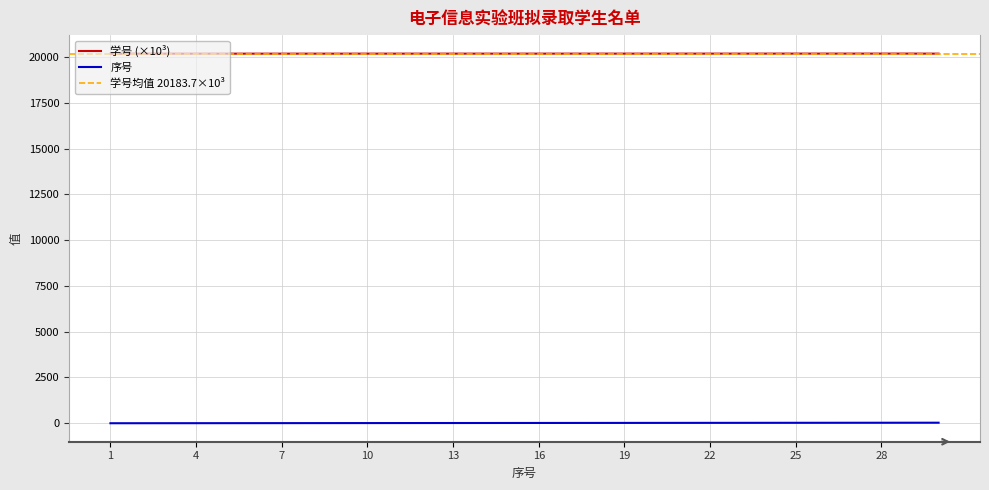

True or false: 学号 has more than 1 interior local peaks.

False